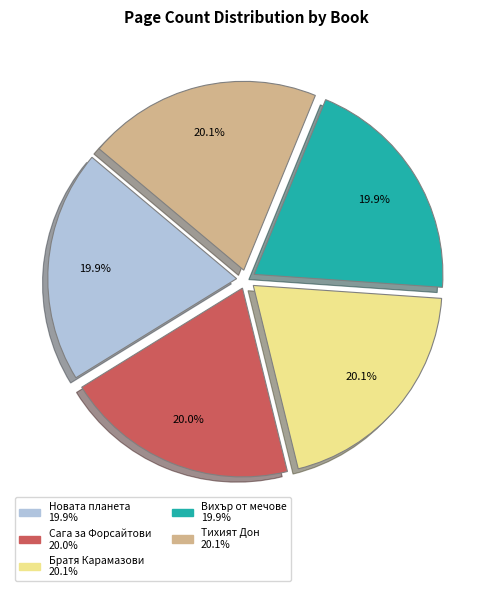

Approximately how many times larger is the value at Новата планета compared to Тихият Дон?

1.0